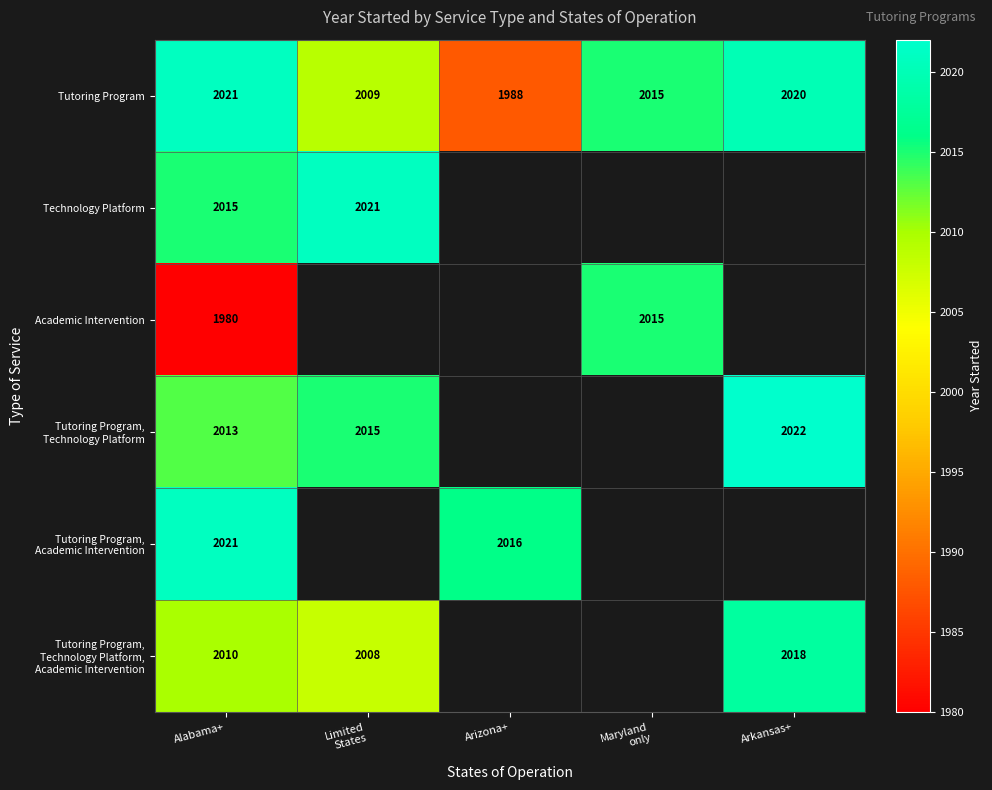

At which label does Tutoring Program first exceed 2015?

Alabama+